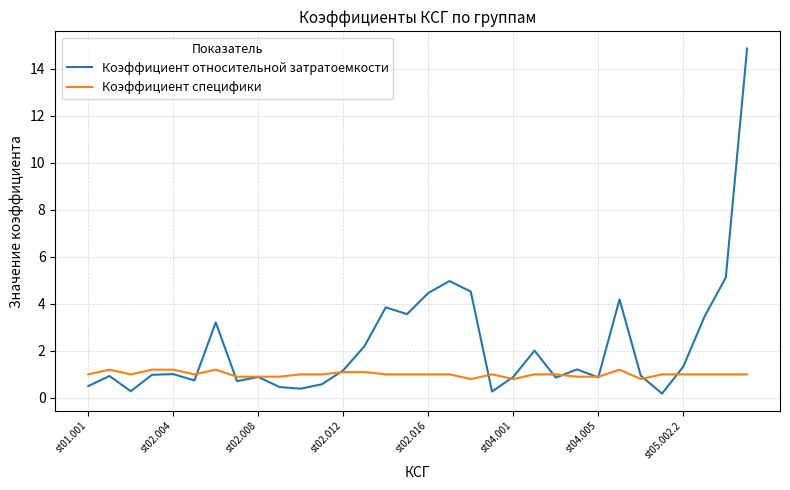

Rank the series by their maximum value, from highest to lowest.

Коэффициент относительной затратоемкости, Коэффициент специфики